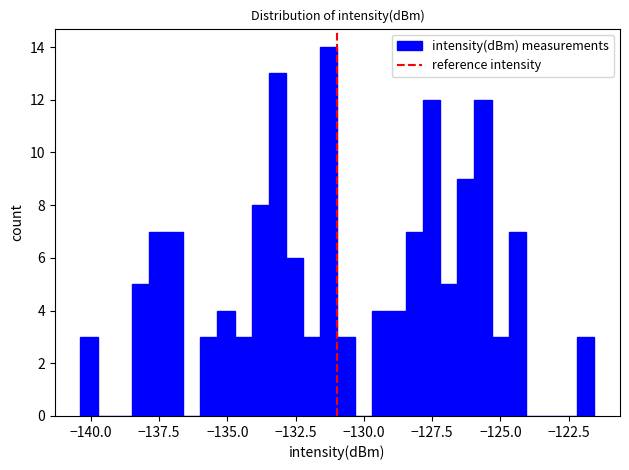

Around what value on the x-axis is the tallest bar? Give the approximate position of its centre, as read against the axis.

-131.5